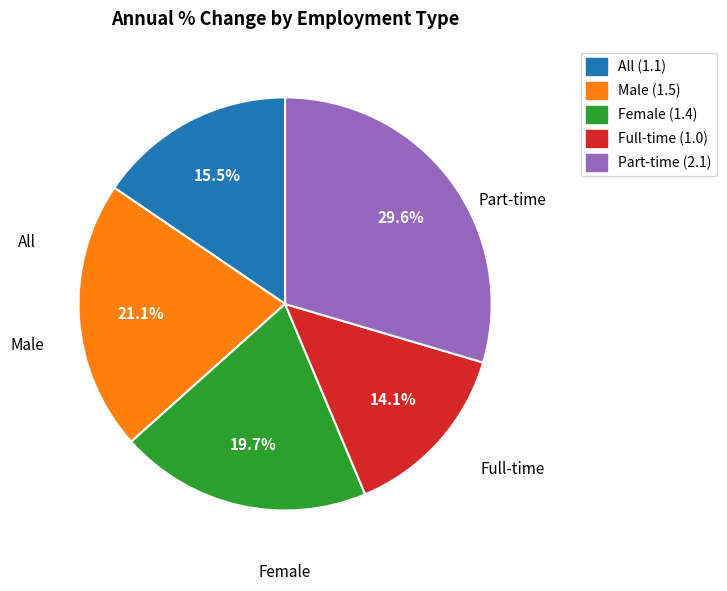

Is there a majority slice in this chart?

No